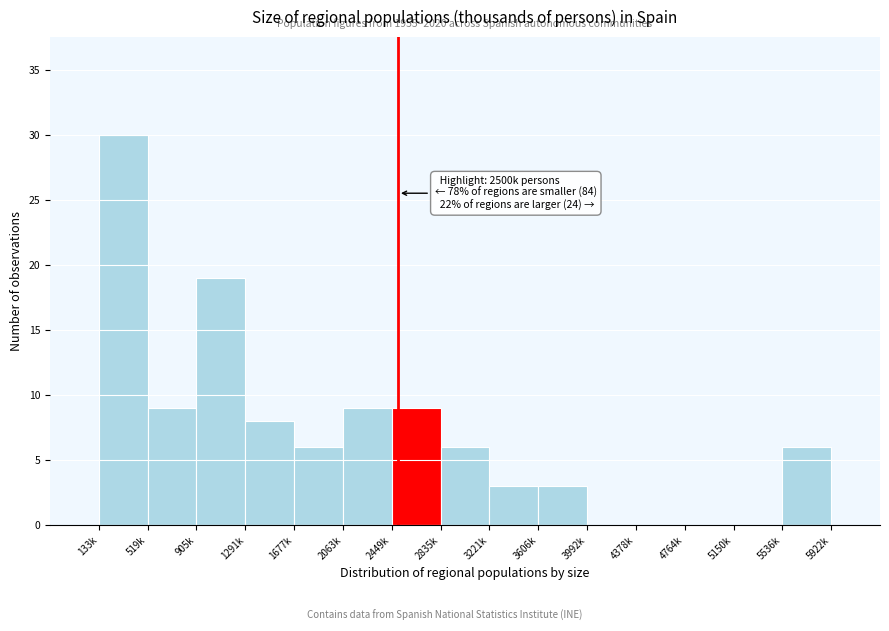

Reading right to left, what are all the values shown in this chart?

5922k=6	5536k=0	5150k=0	4764k=0	4378k=0	3606k=3	3221k=3	2835k=6	2449k=9	2063k=9	1677k=6	1291k=8	905k=19	519k=9	133k=30